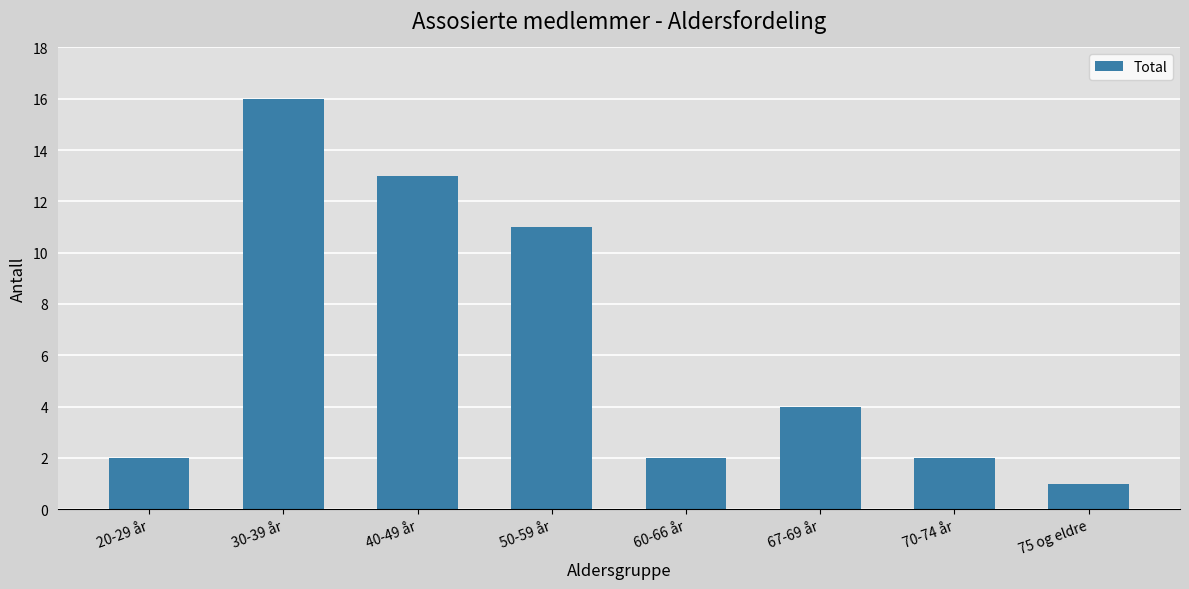

Which category has the highest value across all series?

30-39 år